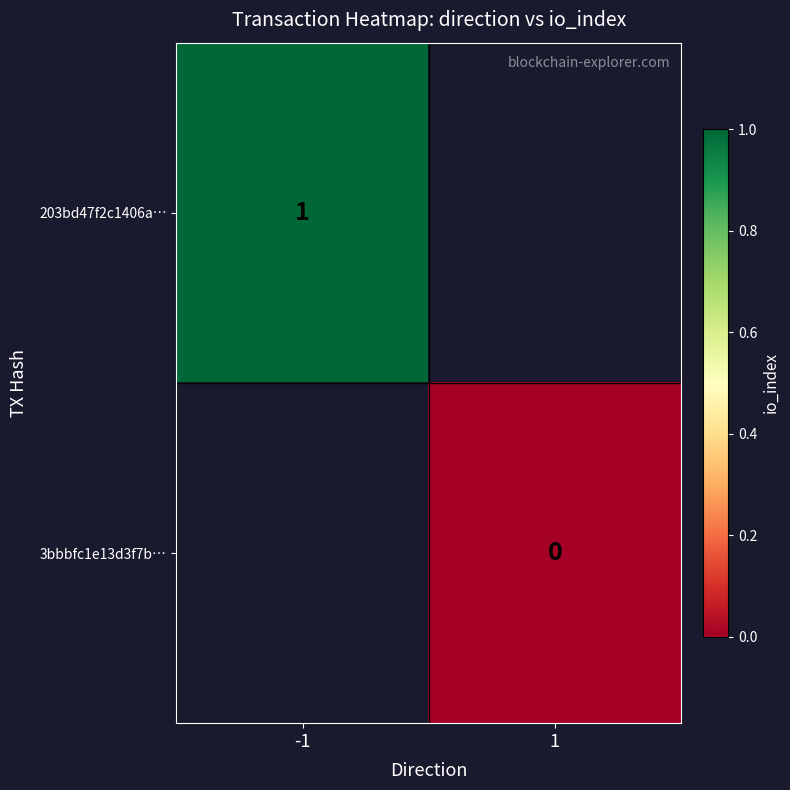

Is the value of 3bbbfc1e13d3f7b… at 1 greater than the value of 203bd47f2c1406a… at -1?

No